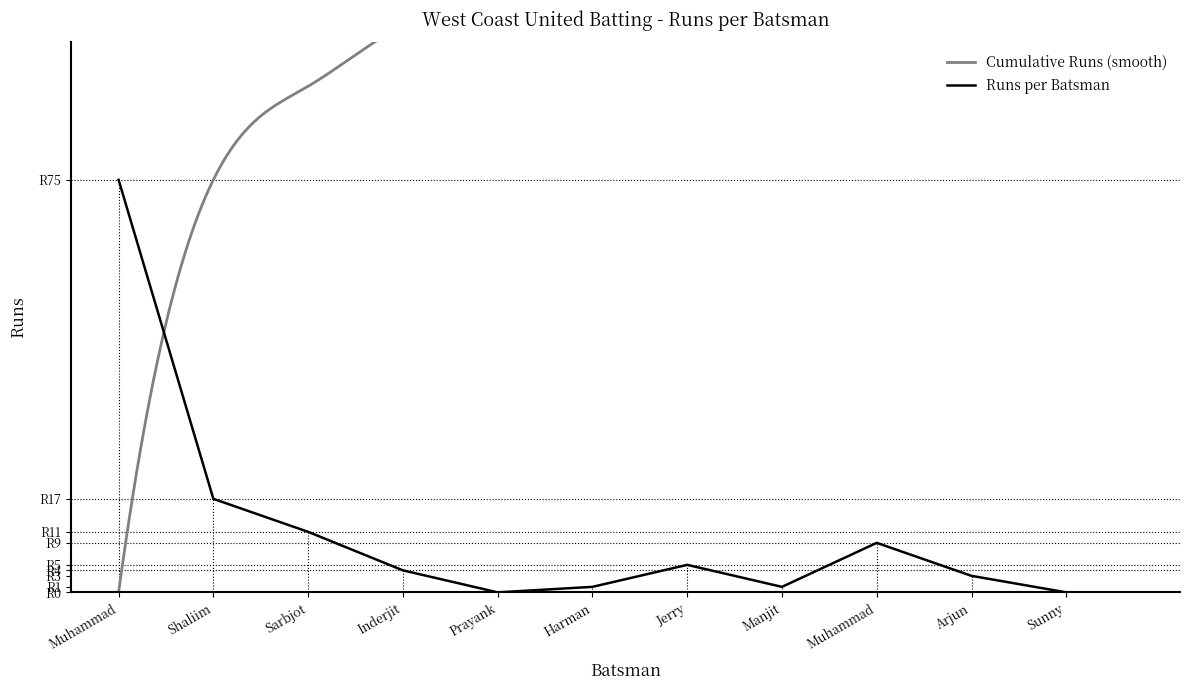

What is the maximum value shown in the chart?

75